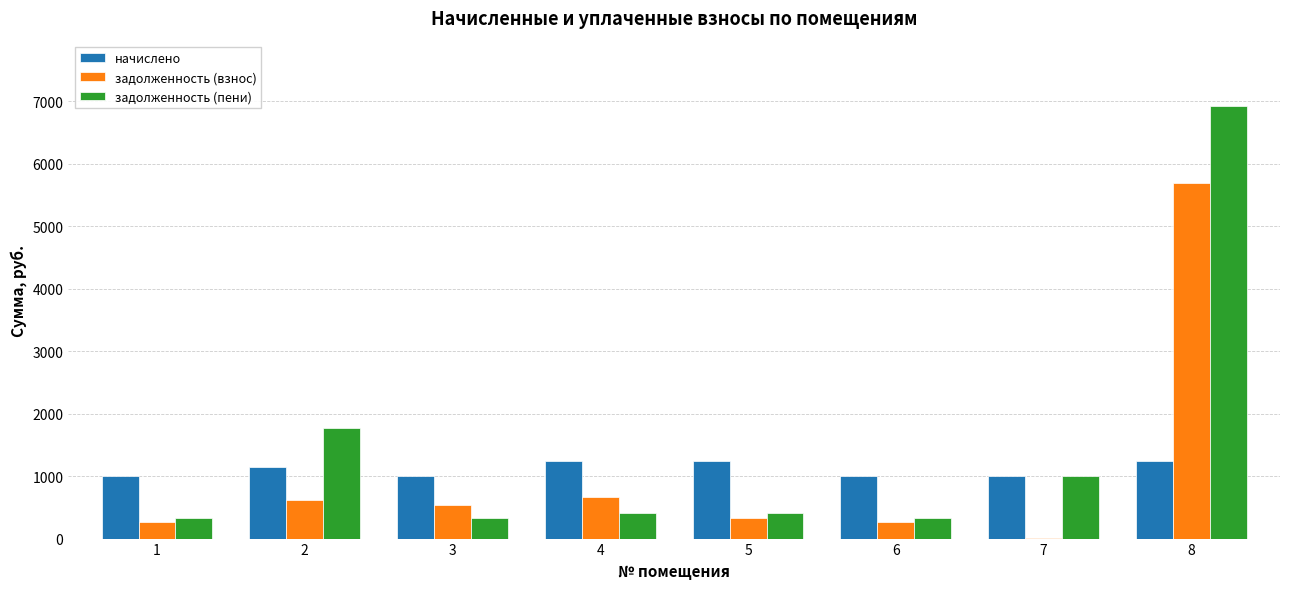

How many data points in начислено are above 1147?

4